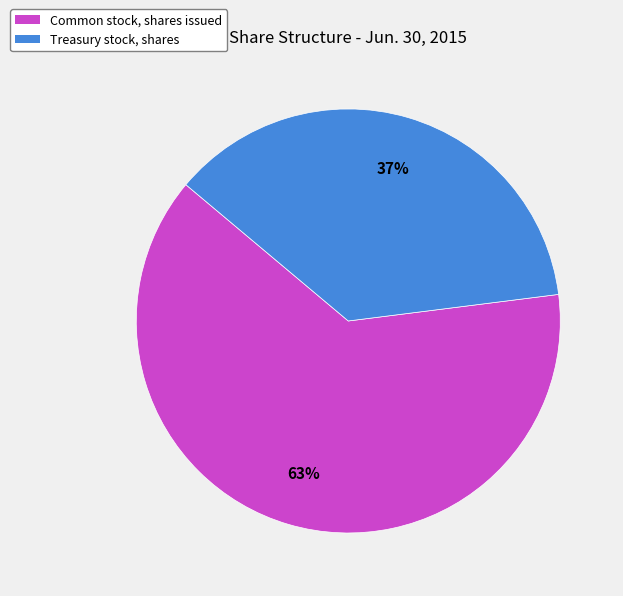

What percentage is the Common stock, shares issued slice, to the nearest percent?

63%